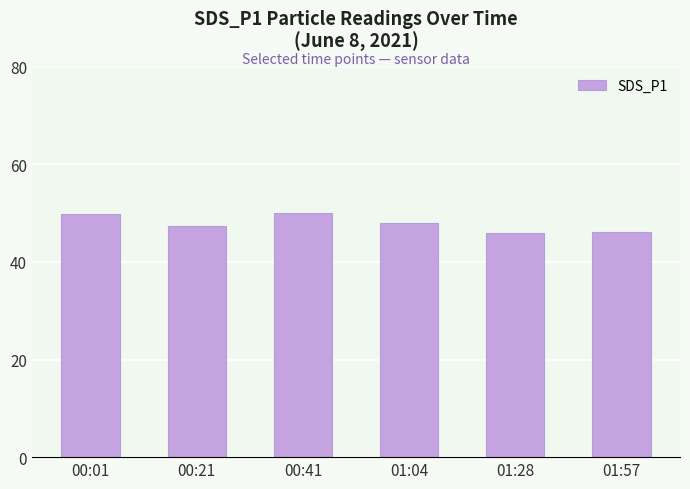

What is the value of the 5th bar from the left?

45.9